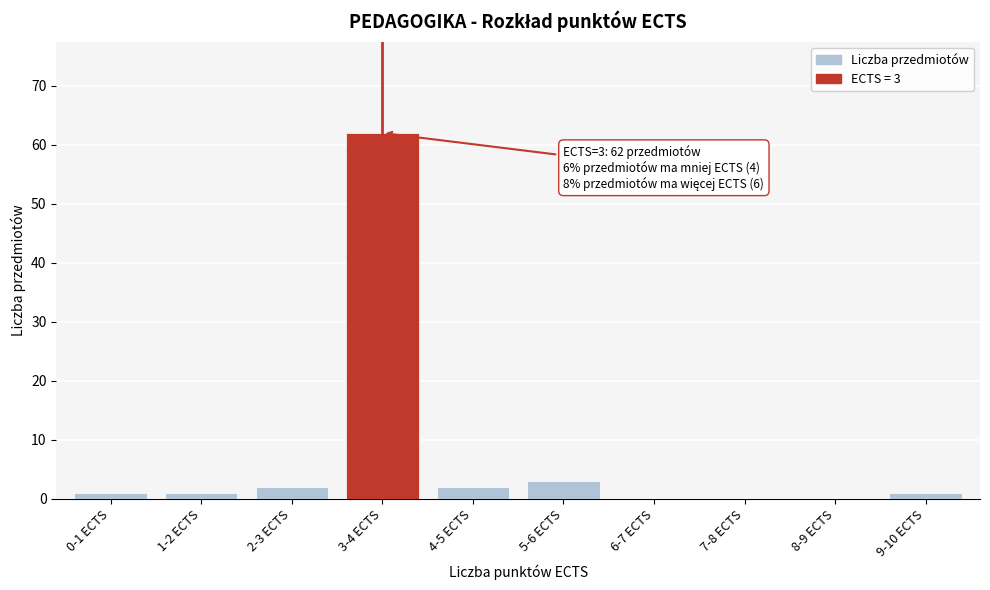

Reading right to left, what are all the values shown in this chart?

9-10 ECTS=1	8-9 ECTS=0	7-8 ECTS=0	6-7 ECTS=0	5-6 ECTS=3	4-5 ECTS=2	3-4 ECTS=62	2-3 ECTS=2	1-2 ECTS=1	0-1 ECTS=1